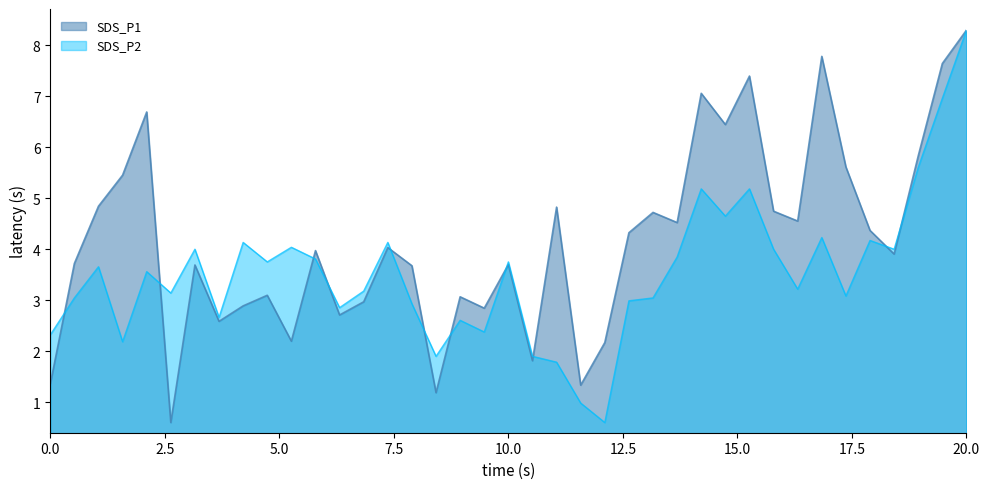

How many lines are shown in the chart?

2